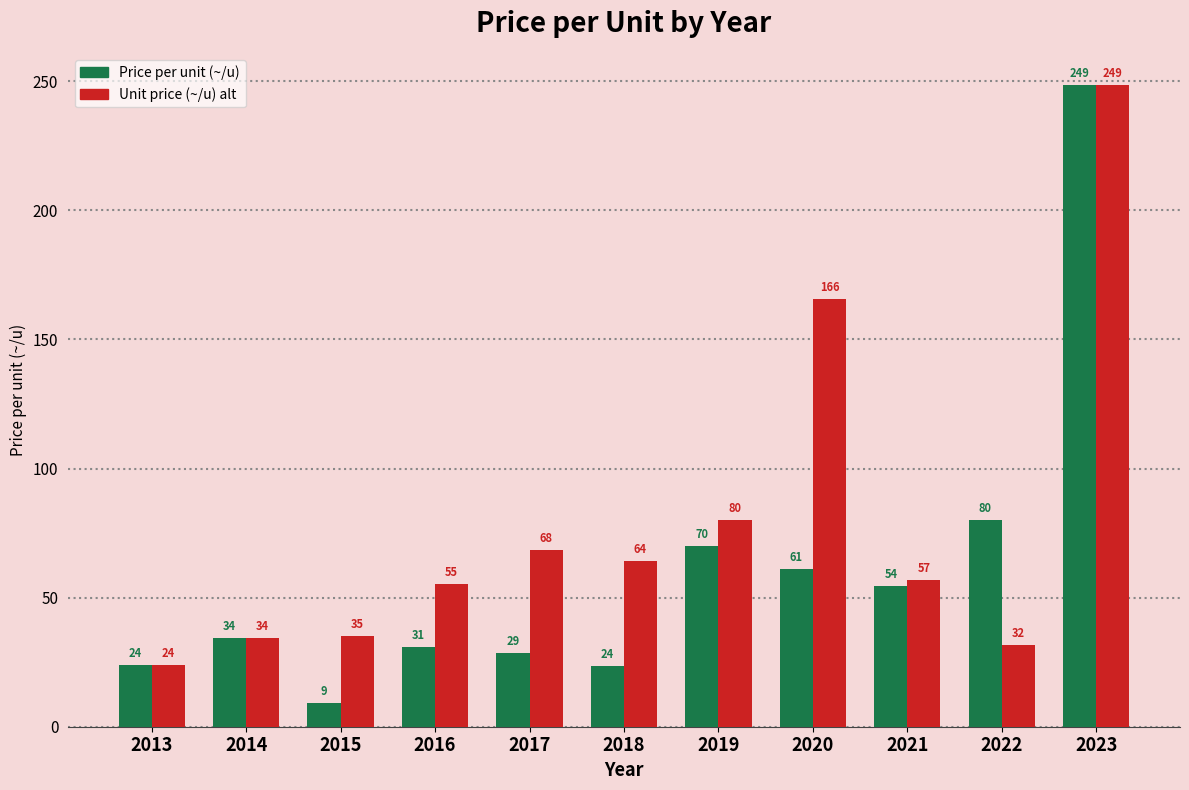

What are all the series names shown in the legend?

Price per unit (~/u), Unit price (~/u) alt